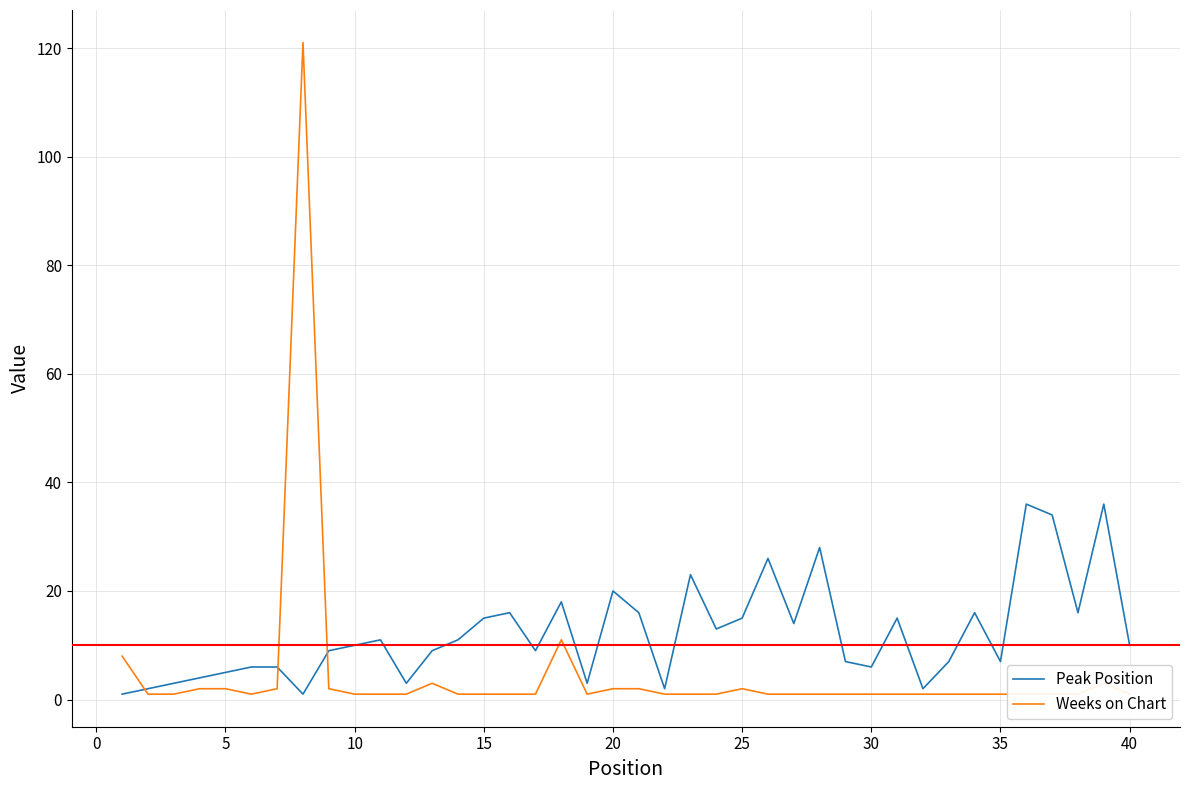

True or false: Peak Position has a value of 14 at 10.

False